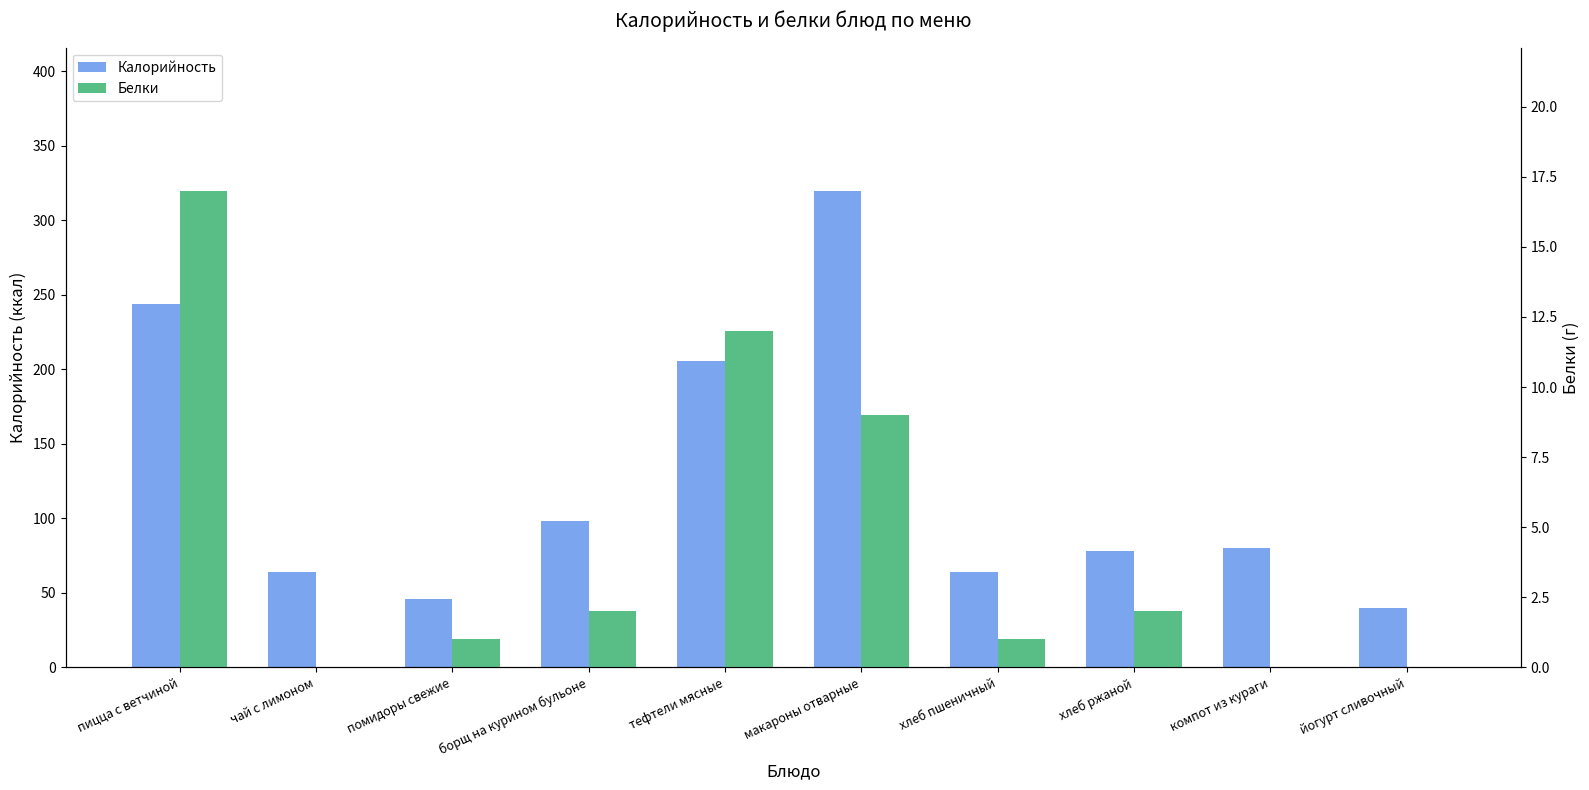

The Калорийность series shows 112 at хлеб пшеничный. True or false?

False